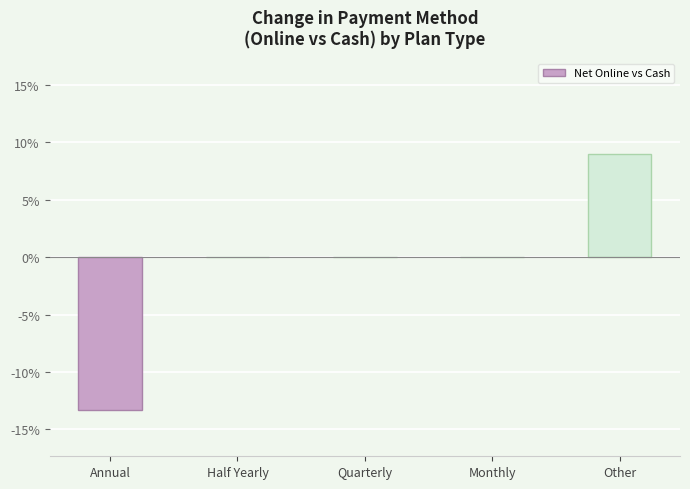

At which category does the chart reach its peak across all series?

Other